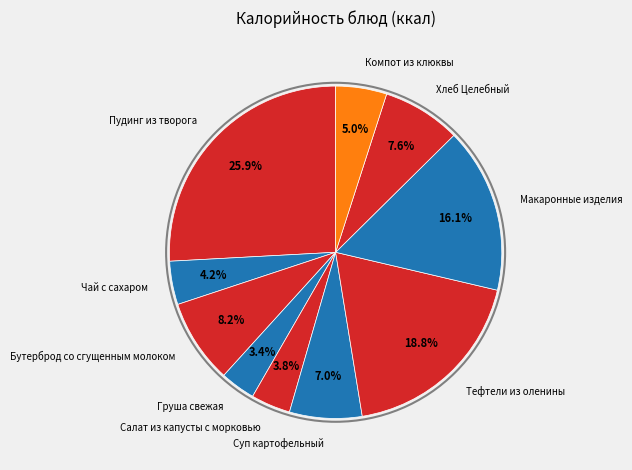

To the nearest percent, what is the average slice percentage?

10%